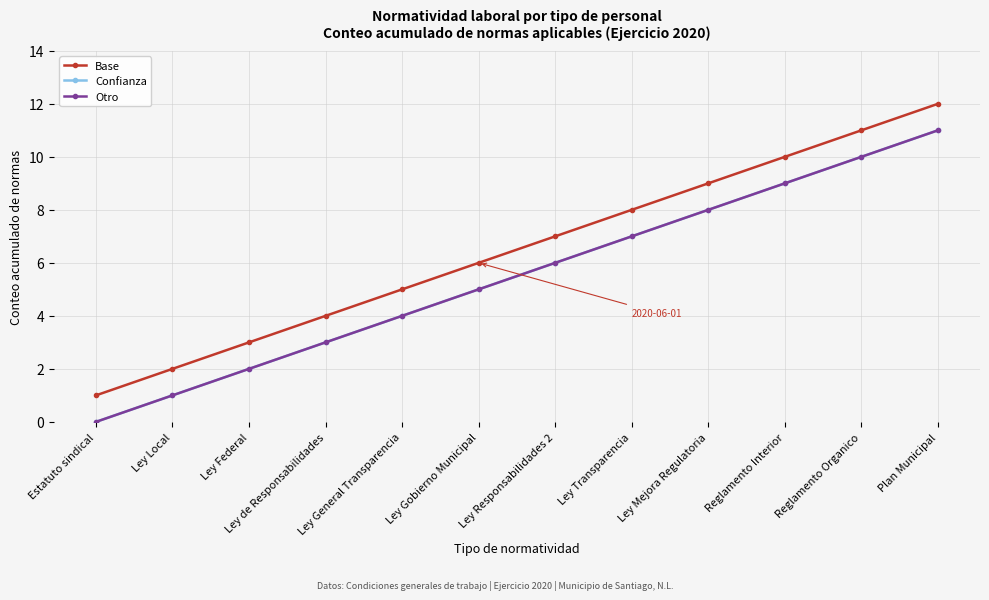

Is this an area chart (filled region under the line)?

No